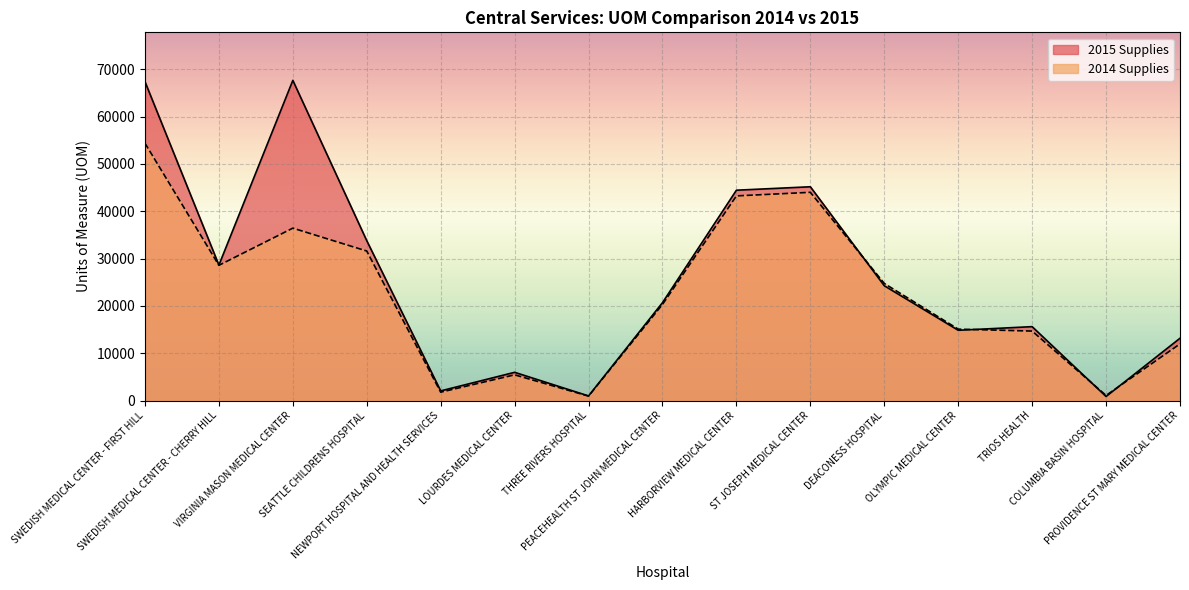

In 2014 Supplies, how many points are lower than both neighbors (excluding endpoints)?

4